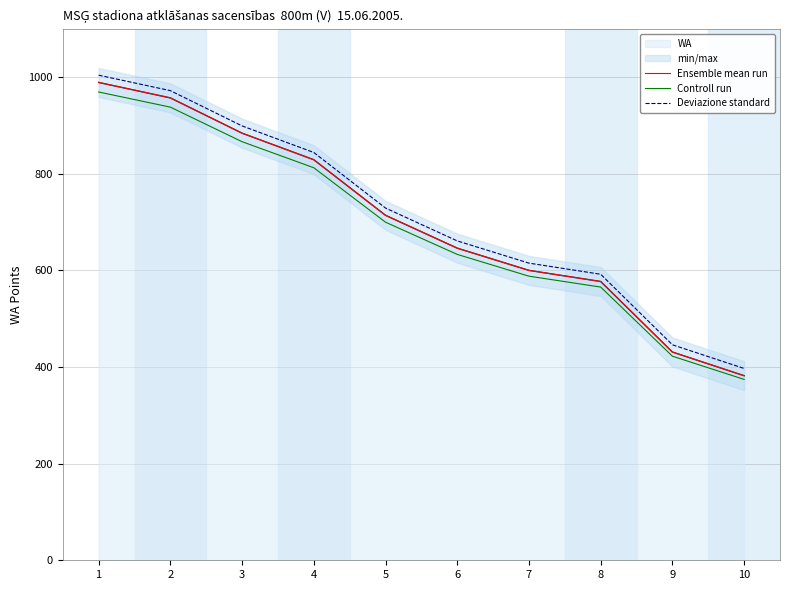

At which label does Controll run first exceed 699?

1